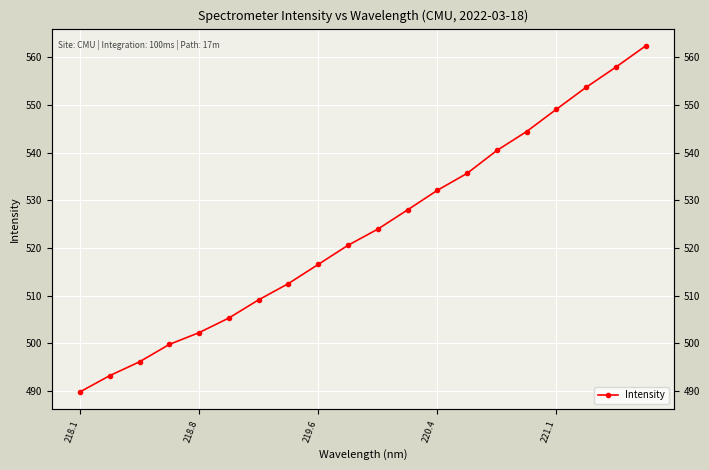

What is the maximum value shown in the chart?

562.4